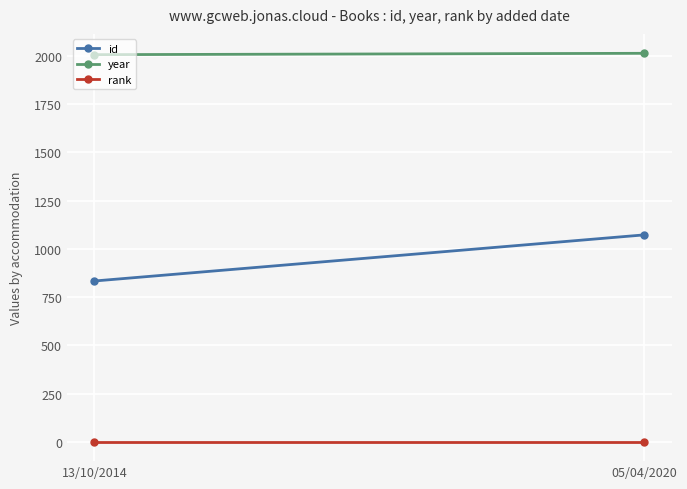

How many lines are shown in the chart?

3